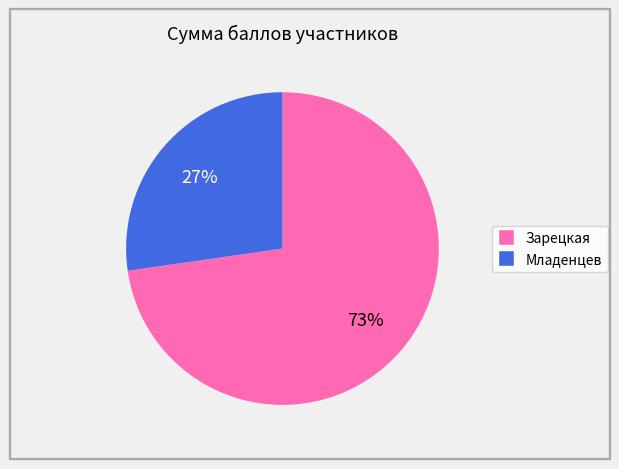

What percentage is the Младенцев slice, to the nearest percent?

27%